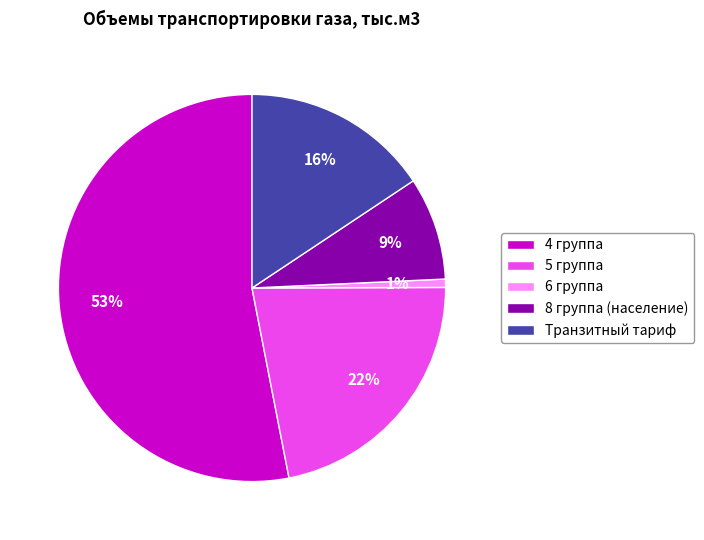

How many slices are in this pie chart?

5